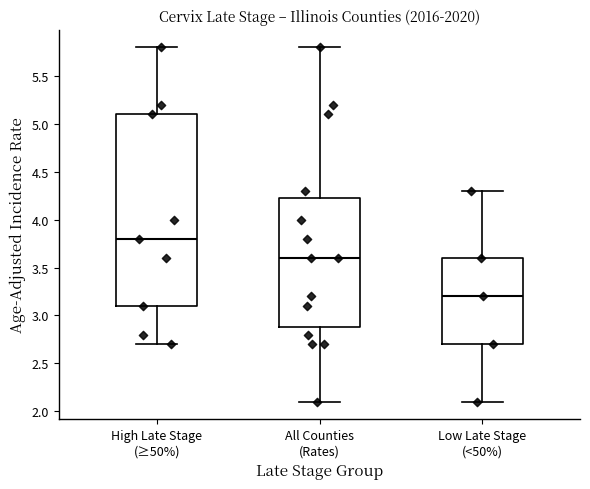

Where does the upper whisker of the box for All Counties (Rates) end on the y-axis? The values are not printed on the chart, so give them approximately, as read against the axis.

5.80